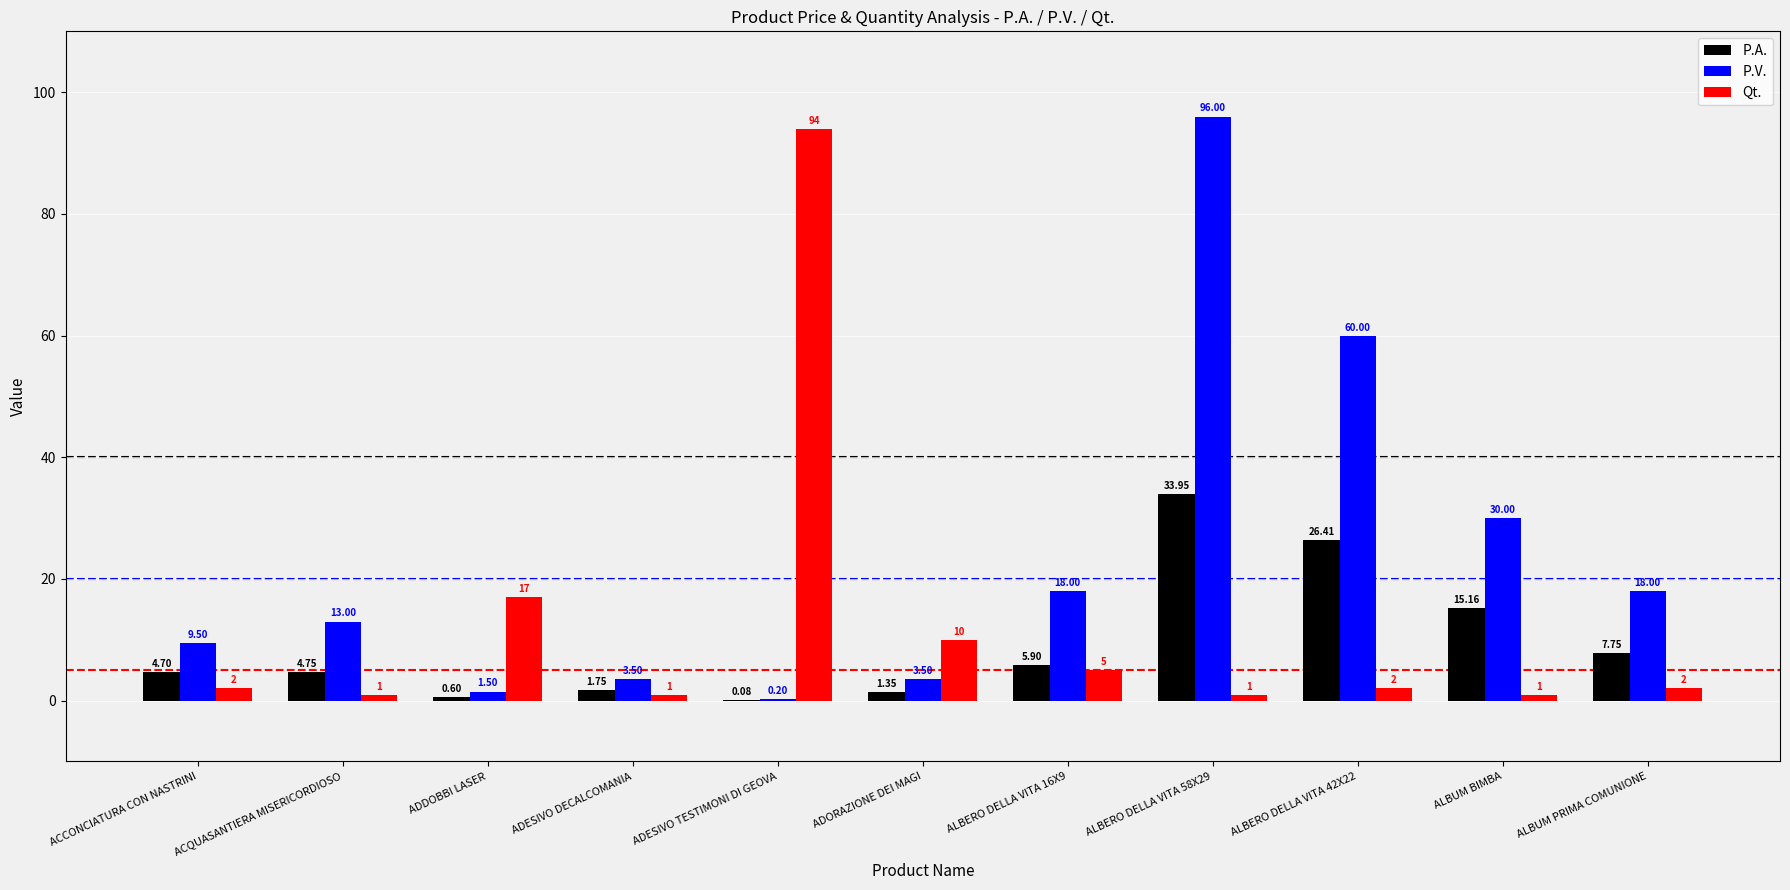

What is the total value across all series at ACQUASANTIERA MISERICORDIOSO?

18.8